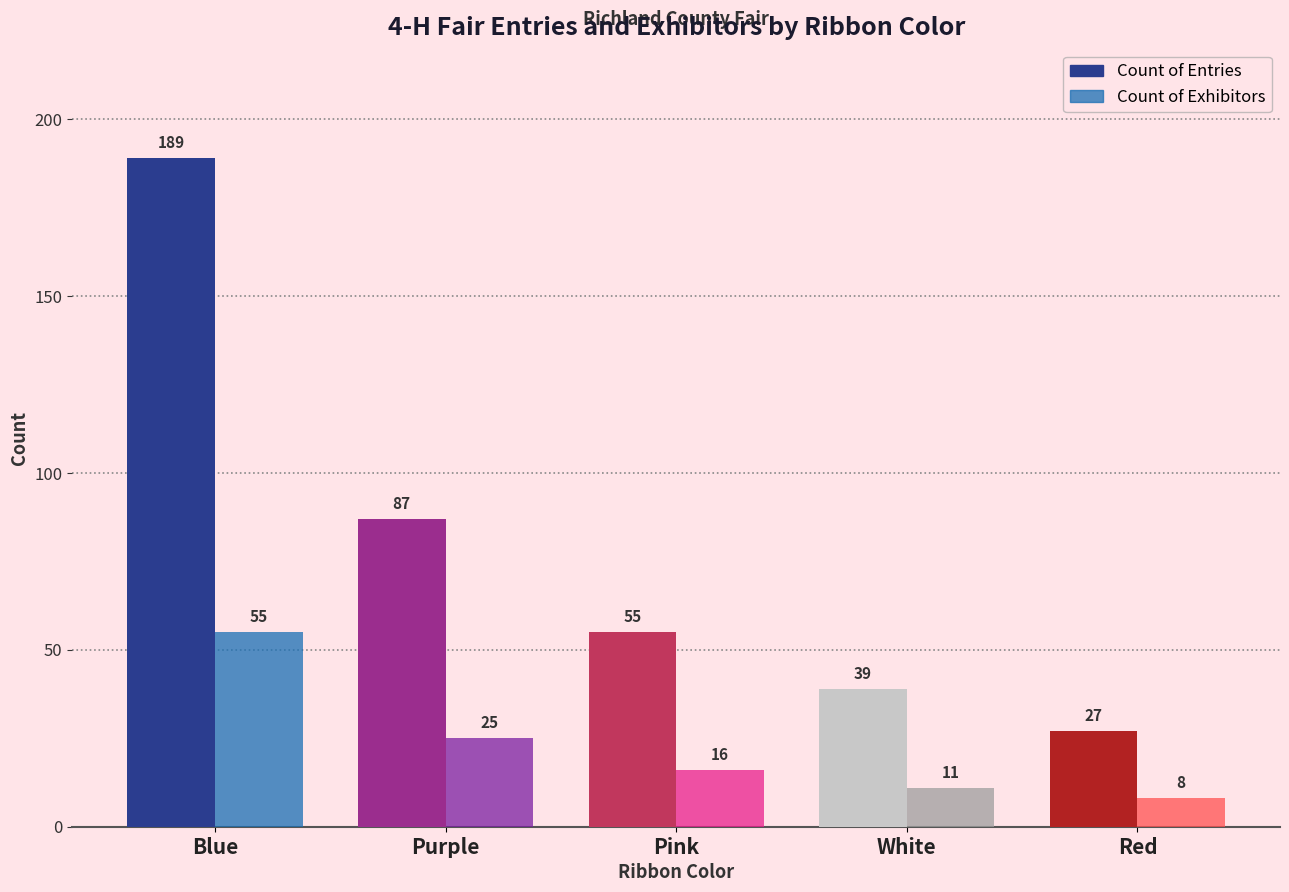

True or false: Count of Entries has a value of 16 at Red.

False